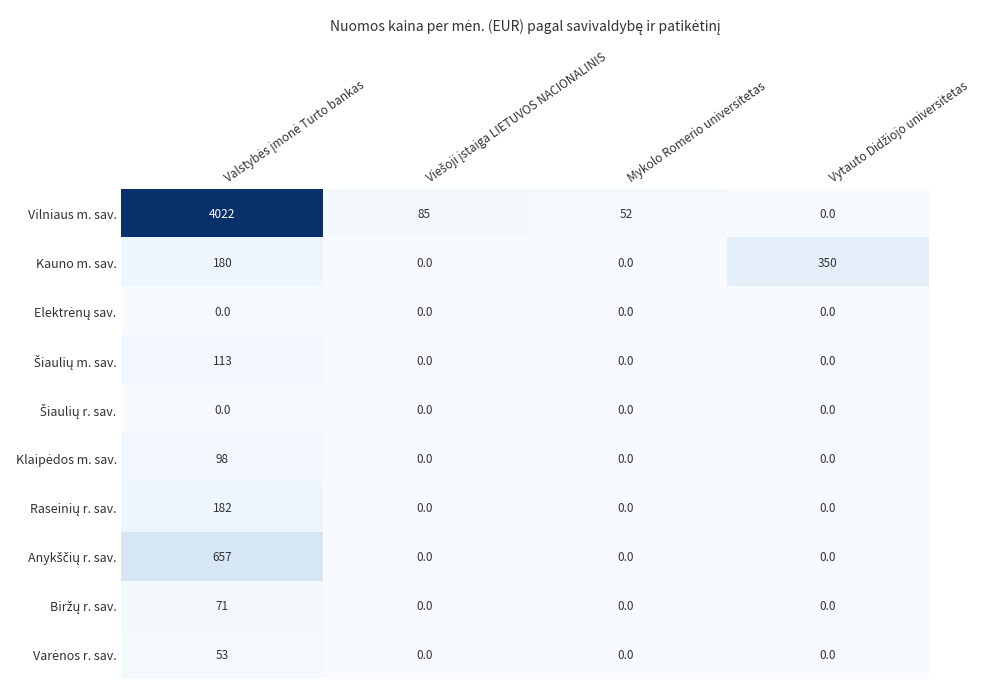

Which series has the widest spread of values?

Vilniaus m. sav.